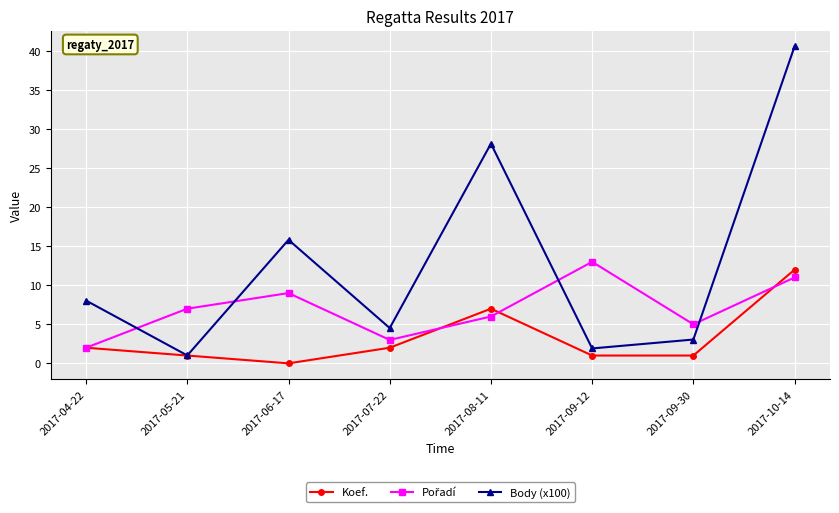

What is the difference between the highest and lowest values at 2017-05-21?

6.0